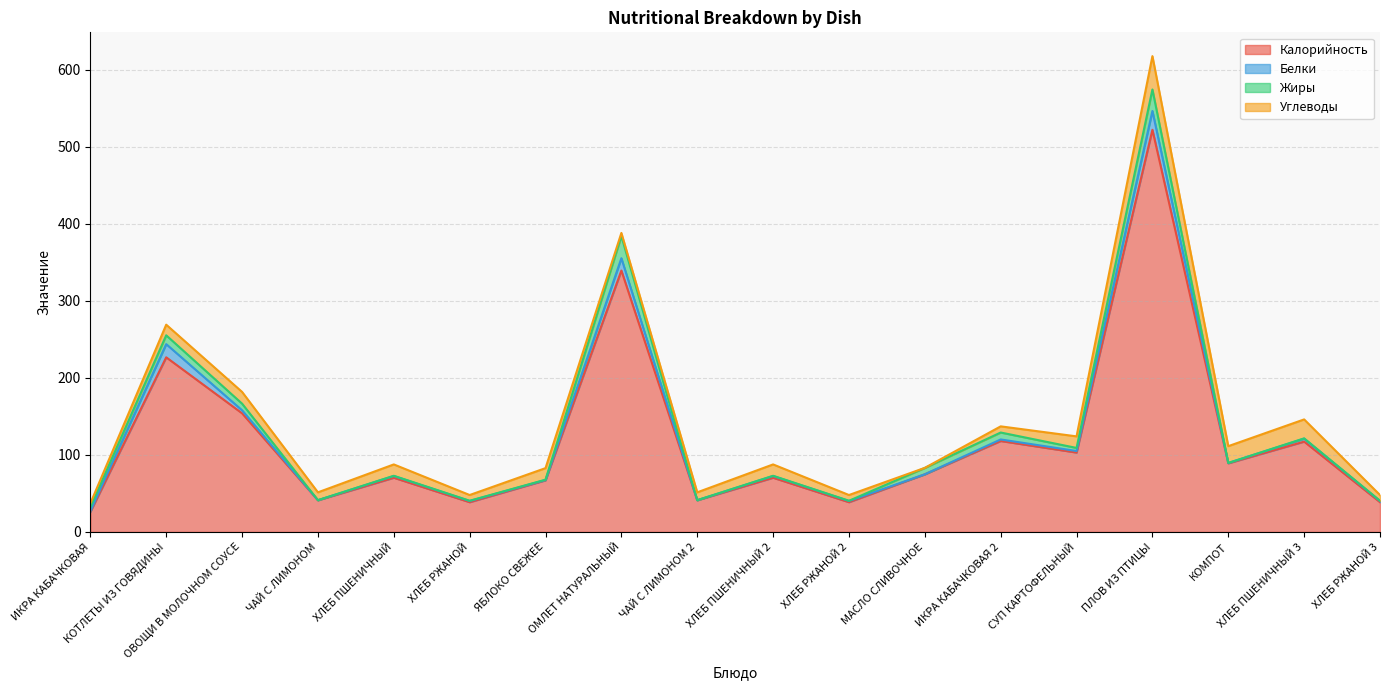

How many data points does each series have?

18